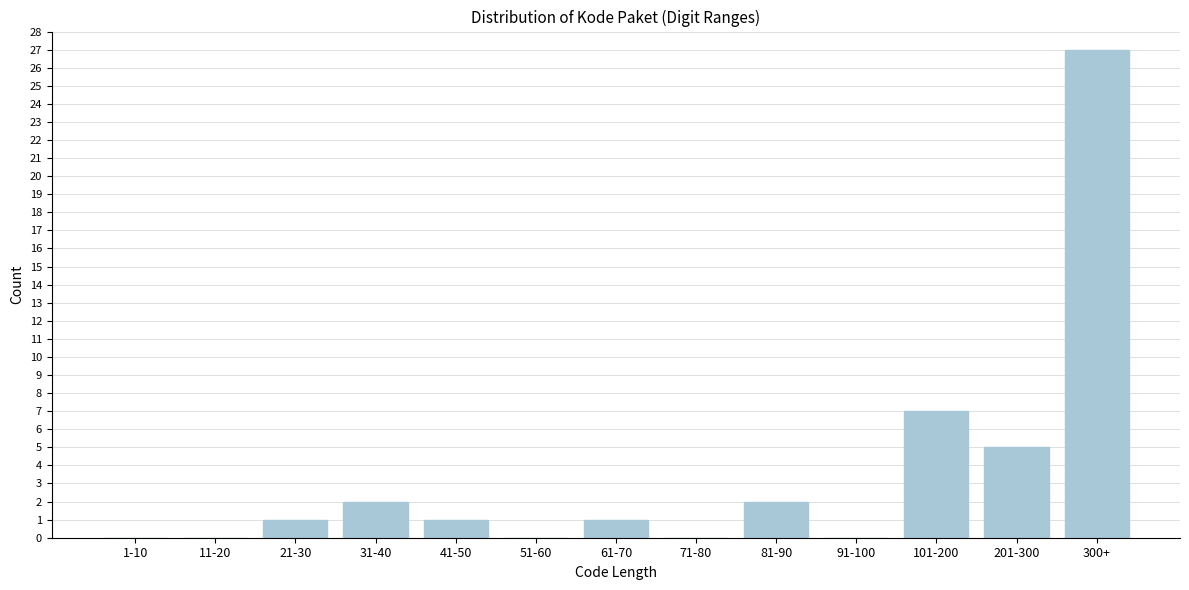

Reading right to left, transcribe all the data shown in this chart.

300+=27	201-300=5	101-200=7	91-100=0	81-90=2	71-80=0	61-70=1	51-60=0	41-50=1	31-40=2	21-30=1	11-20=0	1-10=0